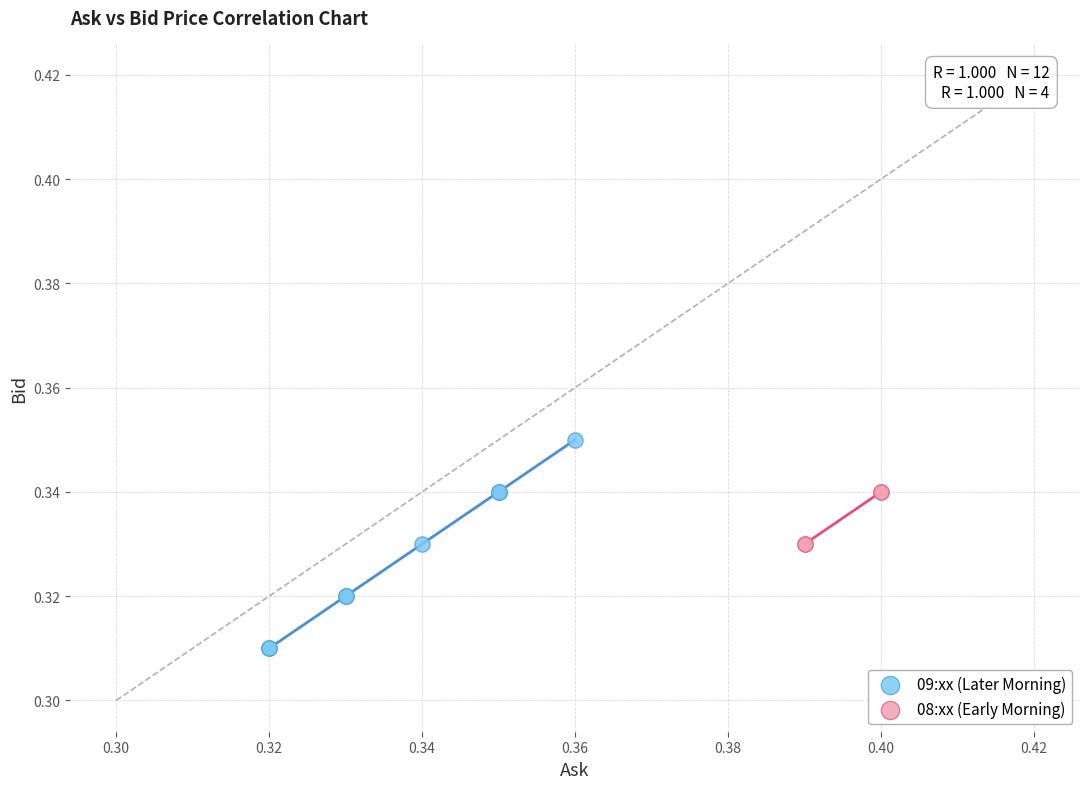

Which series reaches the maximum Y coordinate?

09:xx (Later Morning)